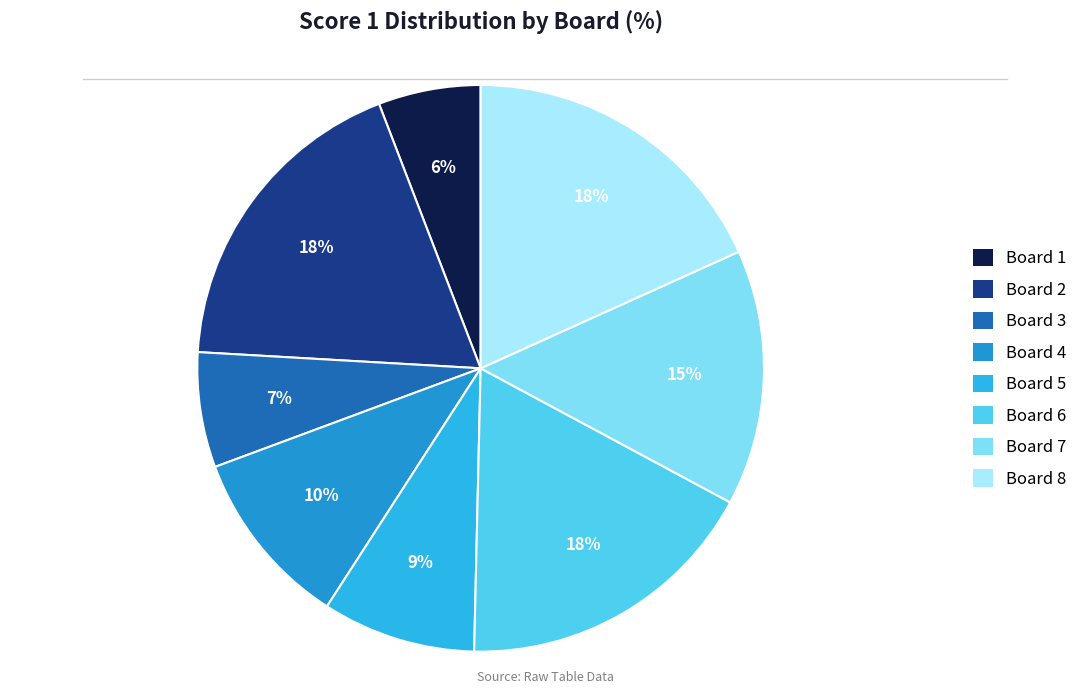

To the nearest percent, what percentage of the pie is Board 3?

7%